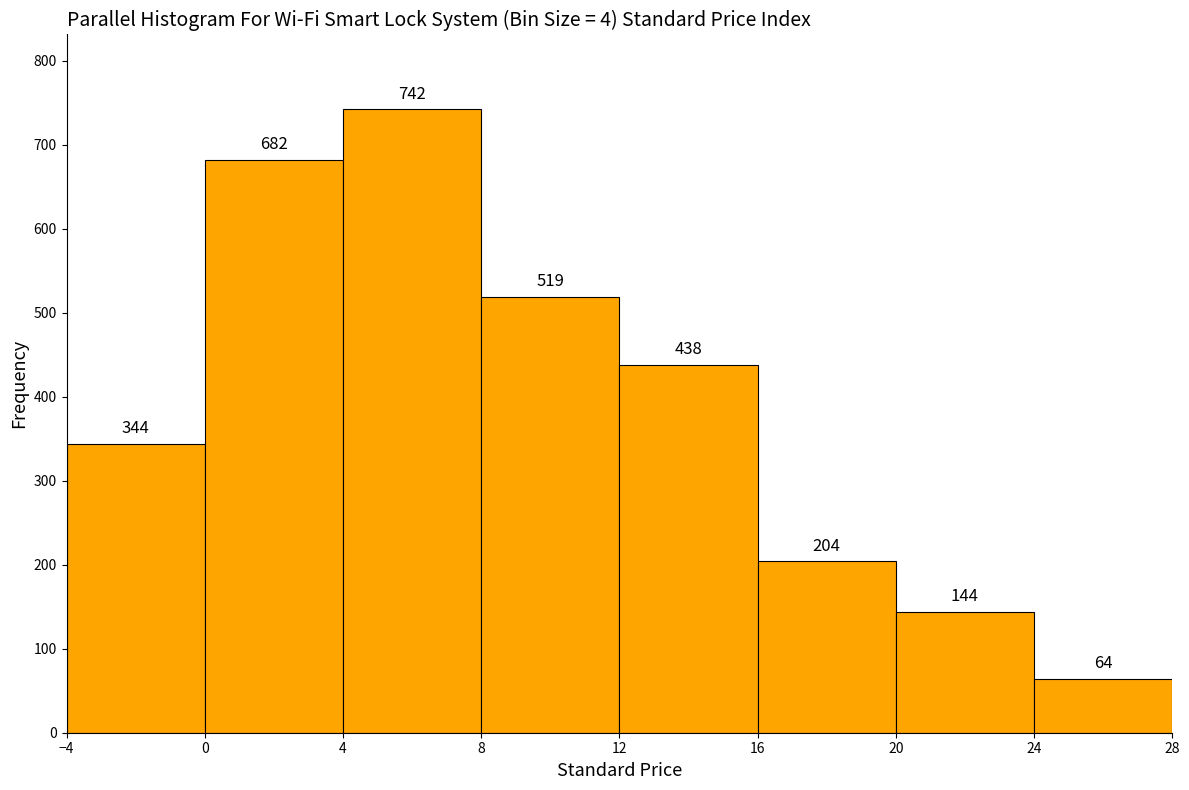

How tall is the bar that spans 0 to 4 on the x-axis?

682